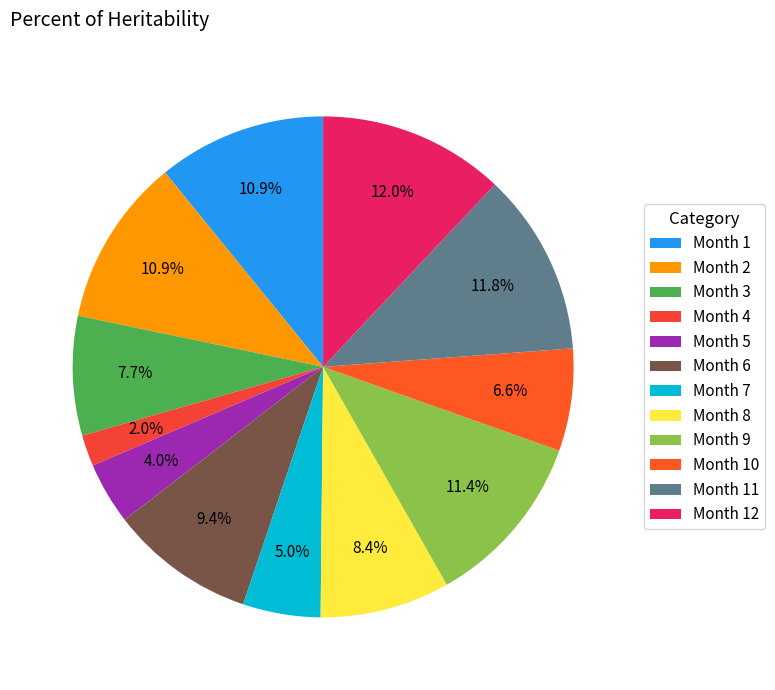

How many segments does this pie chart have?

12